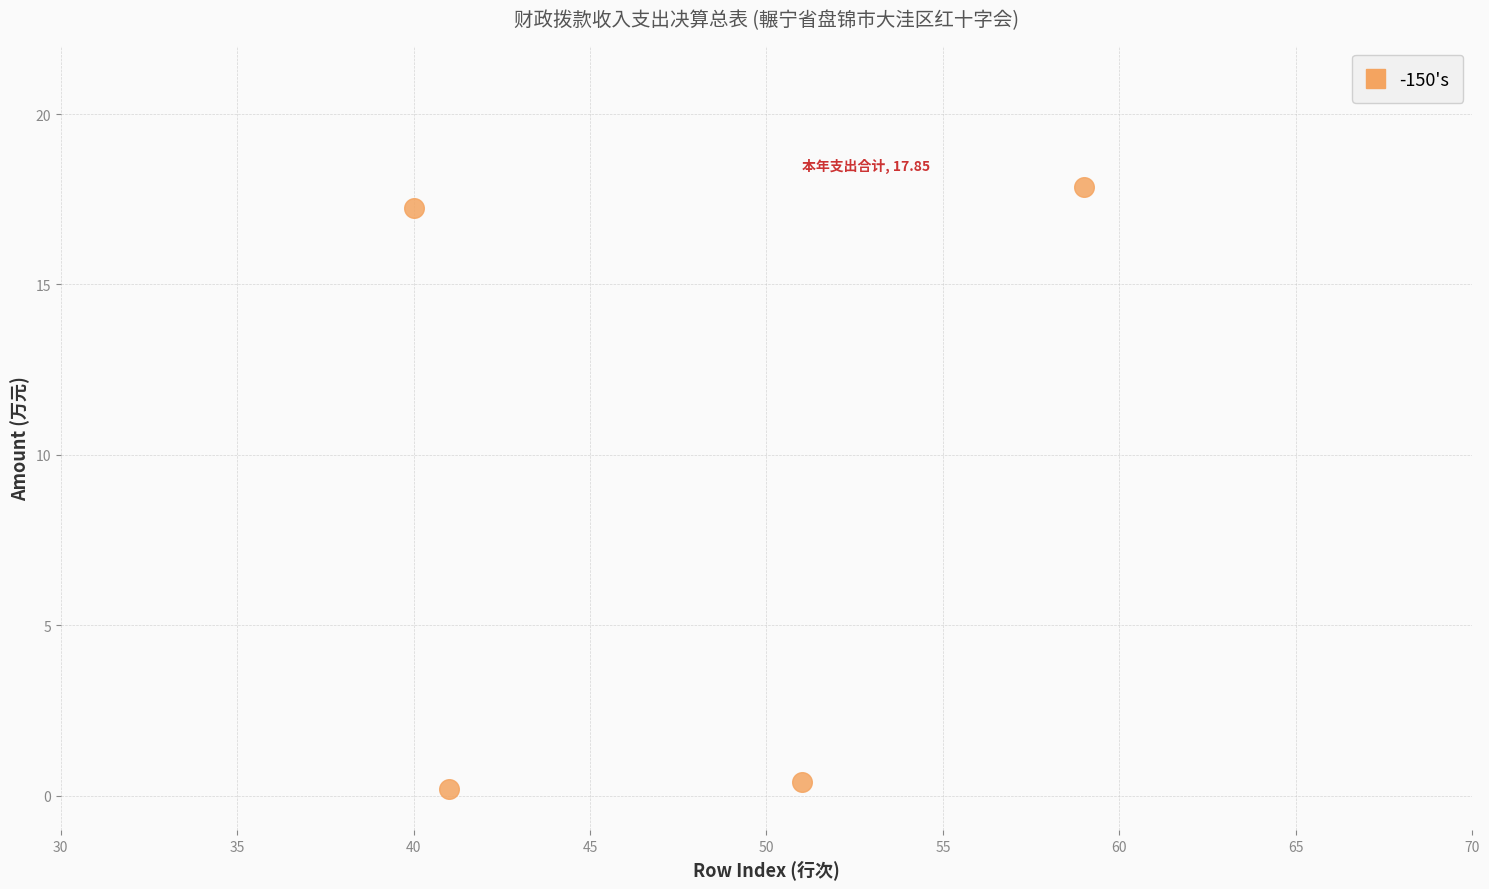

What is the range of X values (max minus min)?

19.0